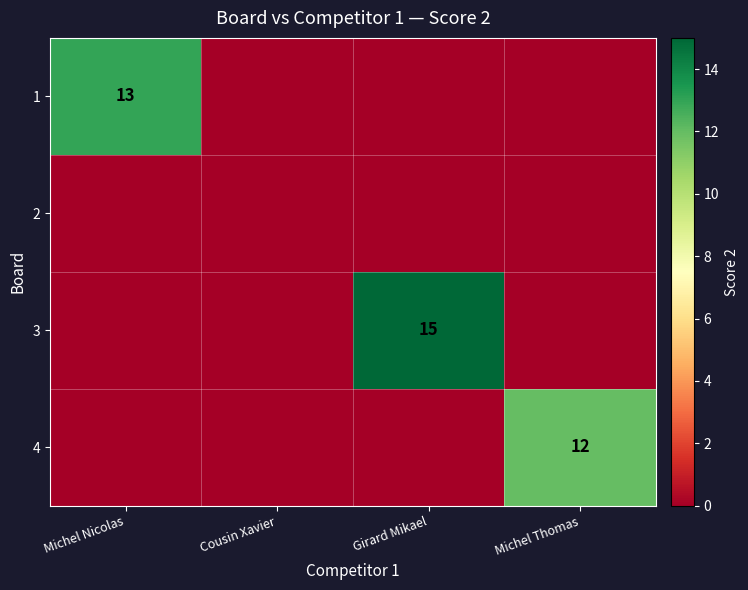

Is it true that 4 equals 19 at Michel Thomas?

False